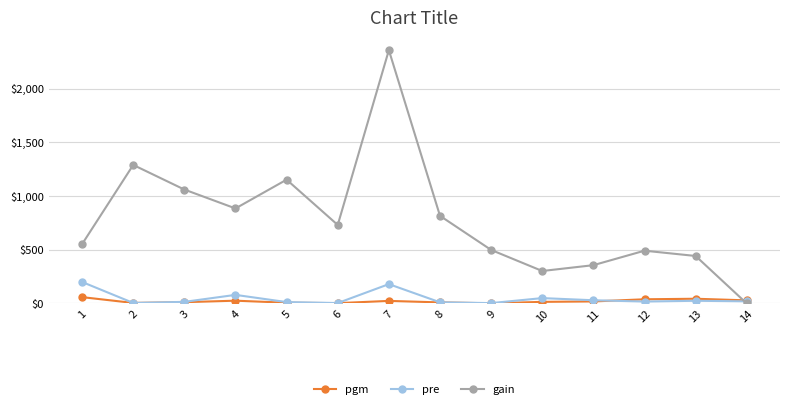

What is the spread (max minus min) of values at 2?

1284.0